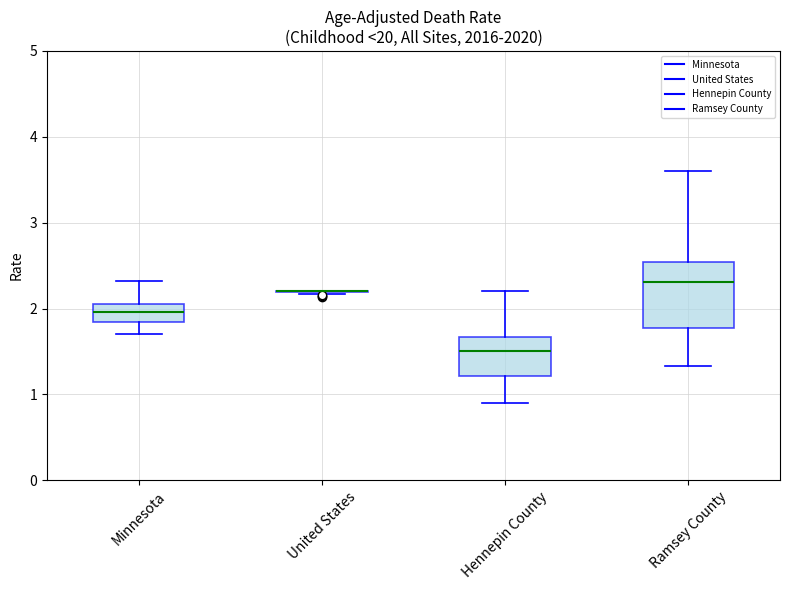

Where does the median line of the box for Ramsey County sit on the y-axis? The values are not printed on the chart, so give them approximately, as read against the axis.

2.3